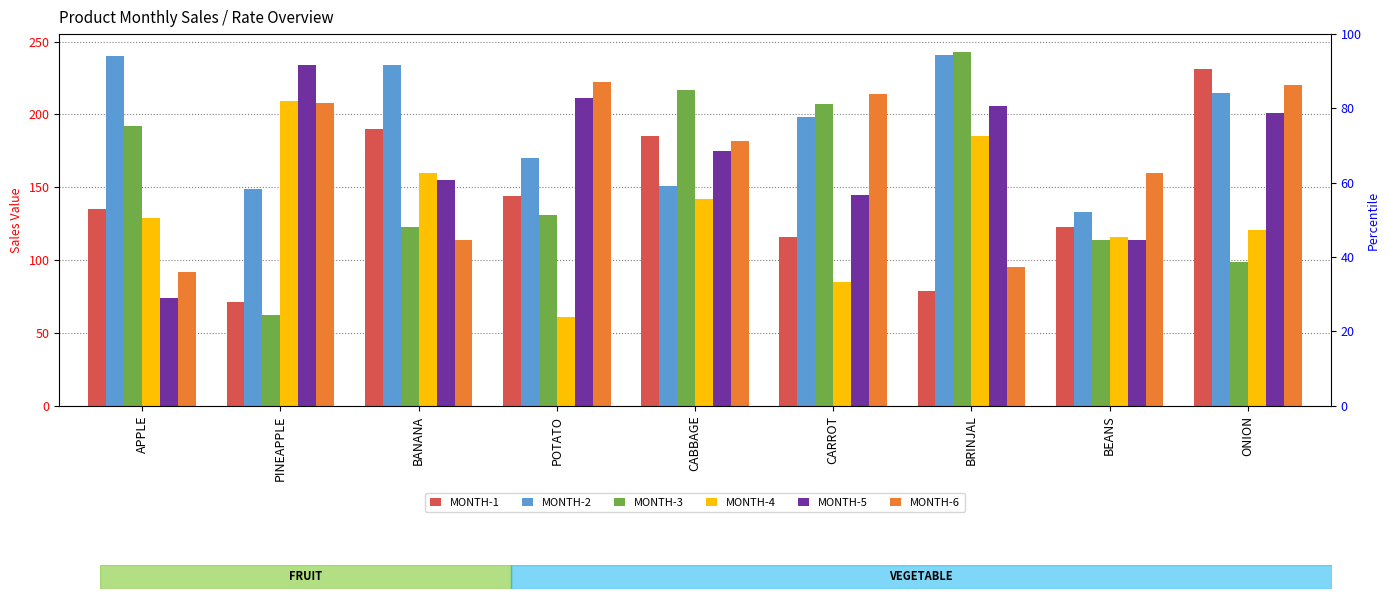

At CABBAGE, list the series in order from smallest to largest.

MONTH-4, MONTH-2, MONTH-5, MONTH-6, MONTH-1, MONTH-3